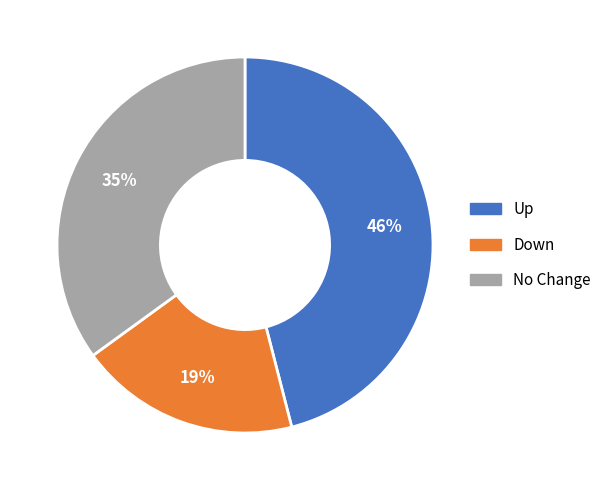

Does any single category account for the majority?

No